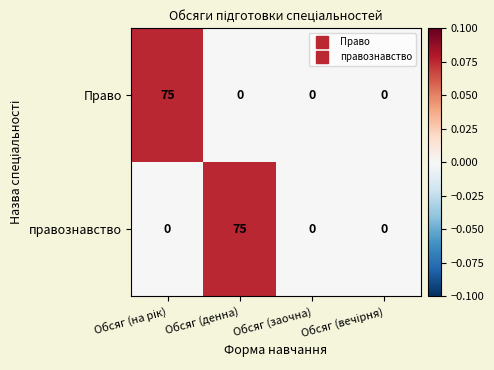

The value of правознавство at Обсяг (денна) is 75. True or false?

True